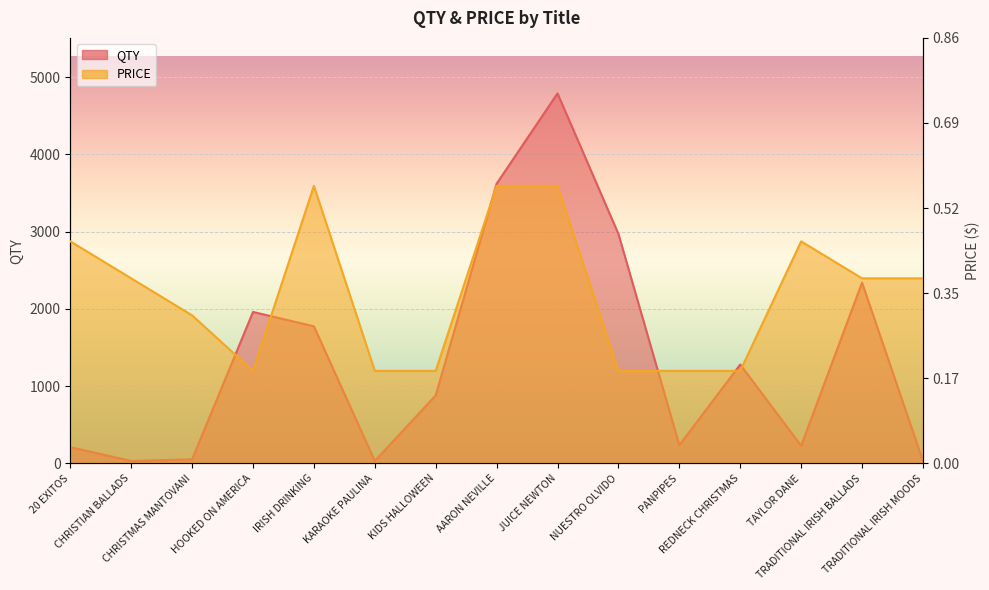

How many intersections are there between QTY and PRICE?

6